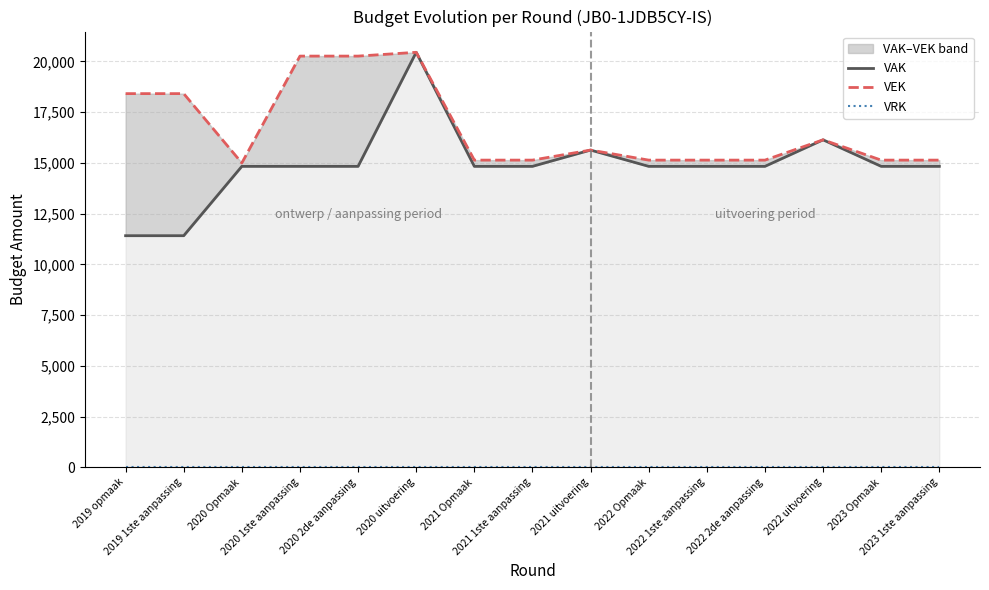

True or false: VRK and VAK cross at least once.

False